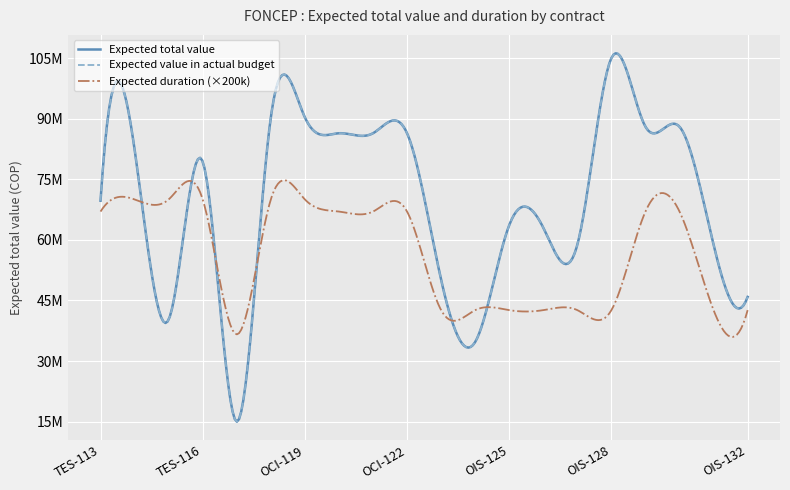

What is the value of the Expected value in actual budget point at the 13th from the left?

63634760